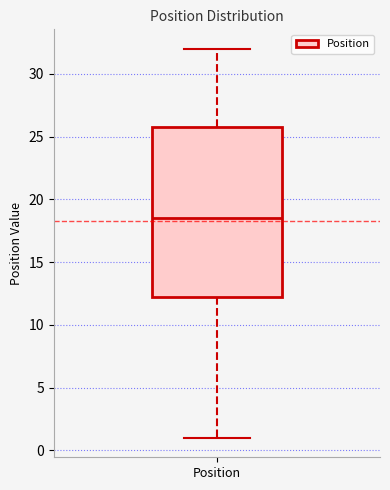

Where does the median line of the box for Position sit on the y-axis? The values are not printed on the chart, so give them approximately, as read against the axis.

18.5